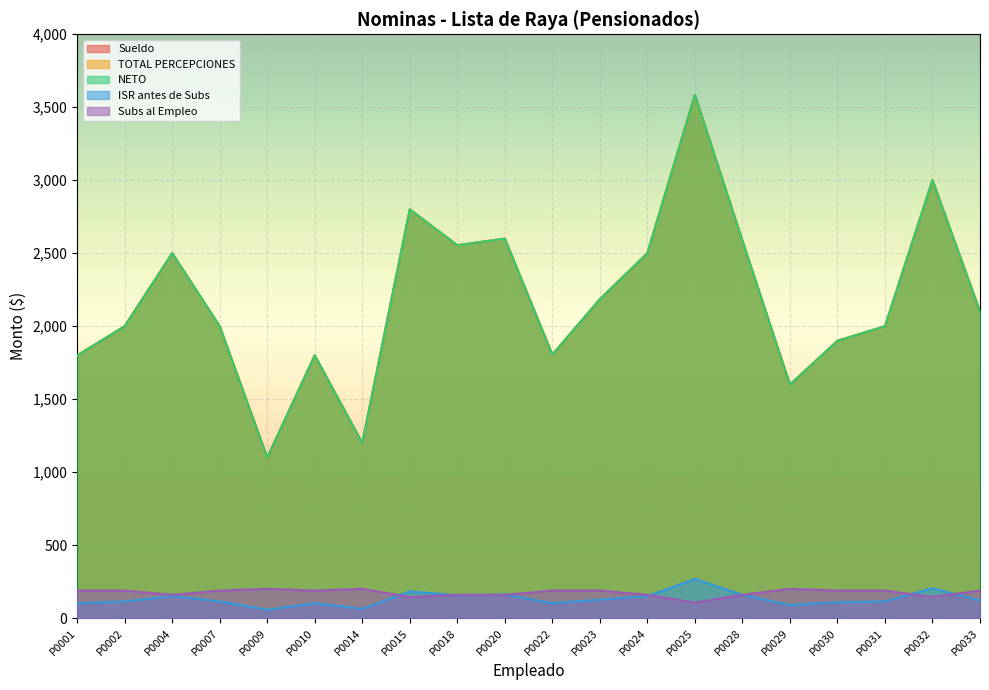

Is it true that Subs al Empleo equals 196 at P0032?

False